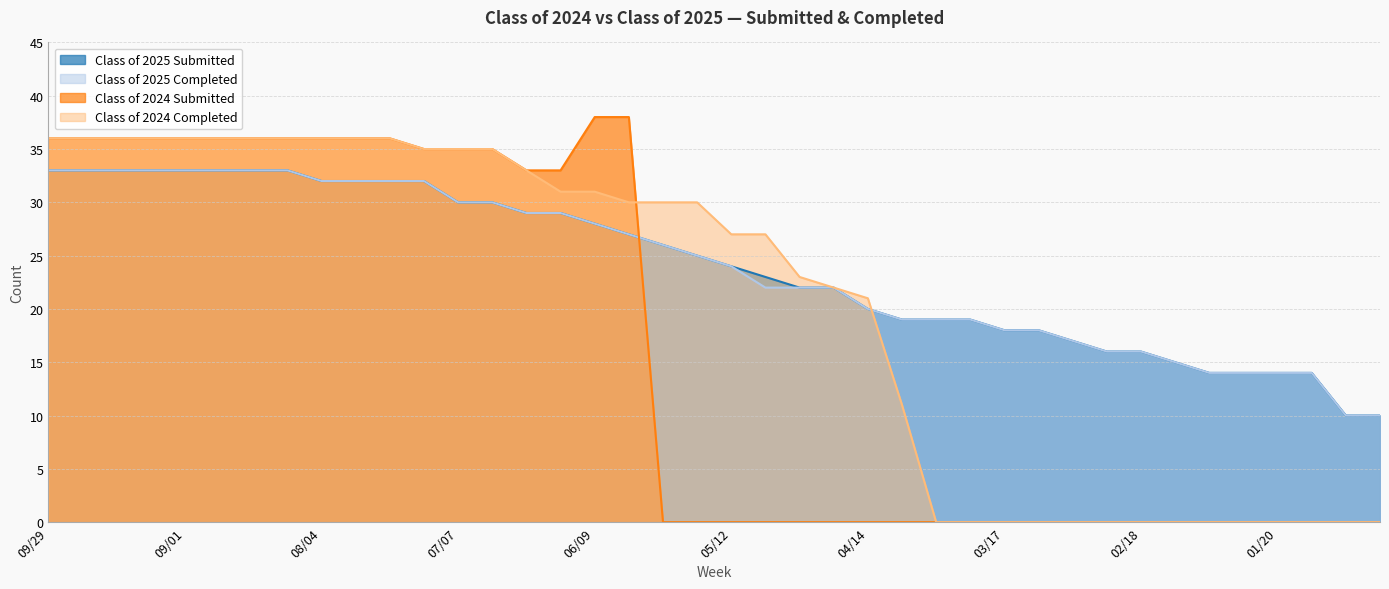

What is the difference between the highest and lowest values at 12/30?

10